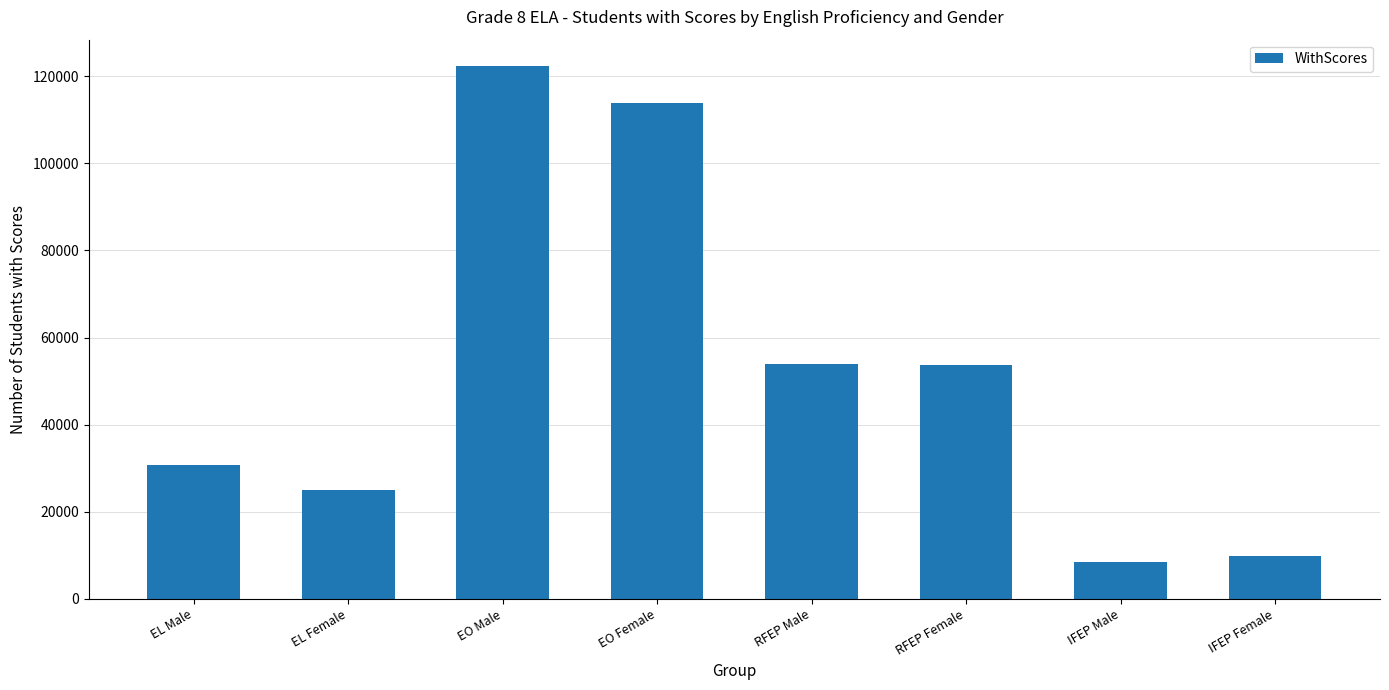

What is the greatest value displayed?

122307